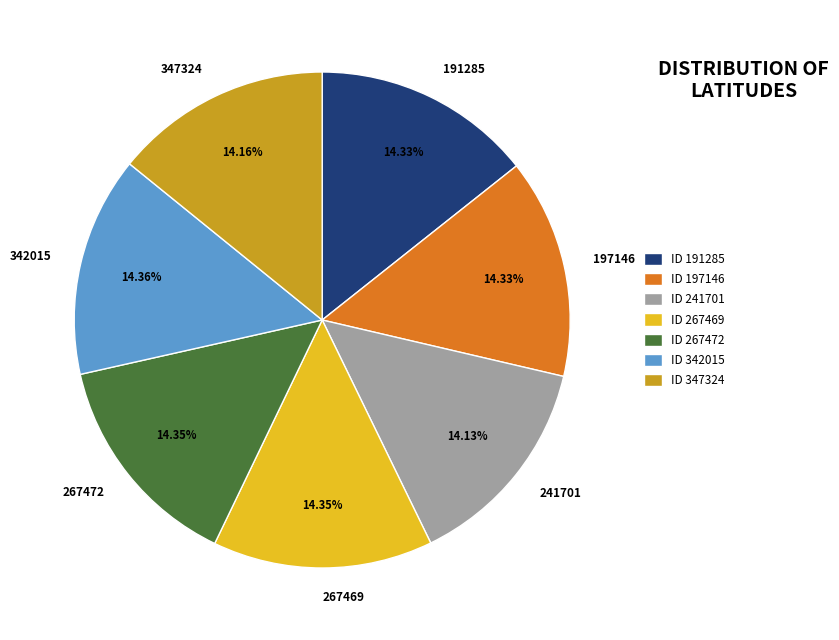

Combined, do 267472 and 342015 account for over 50%?

No